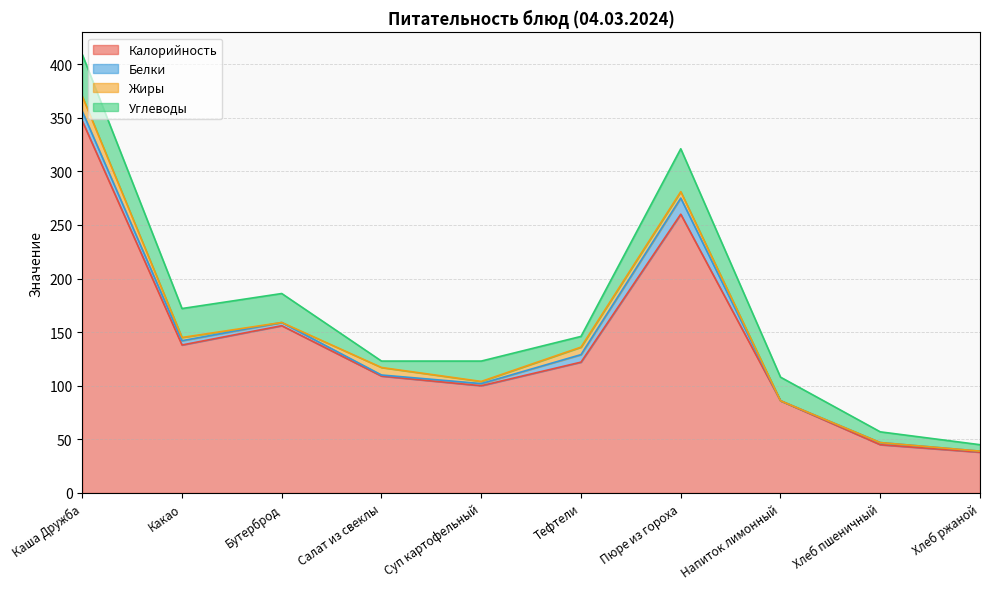

How many lines are shown in the chart?

4